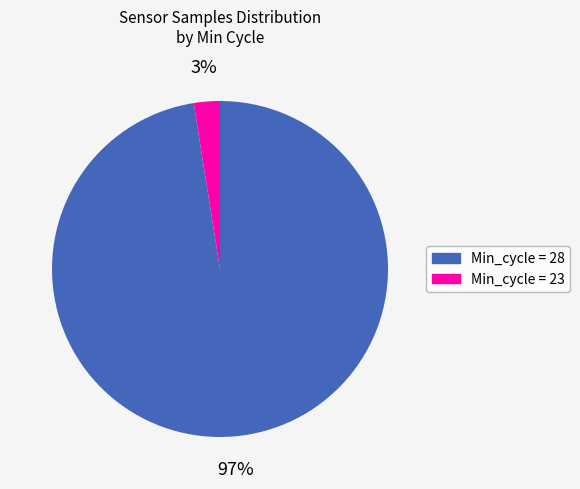

Which has a higher value, Min_cycle = 23 or Min_cycle = 28?

Min_cycle = 28